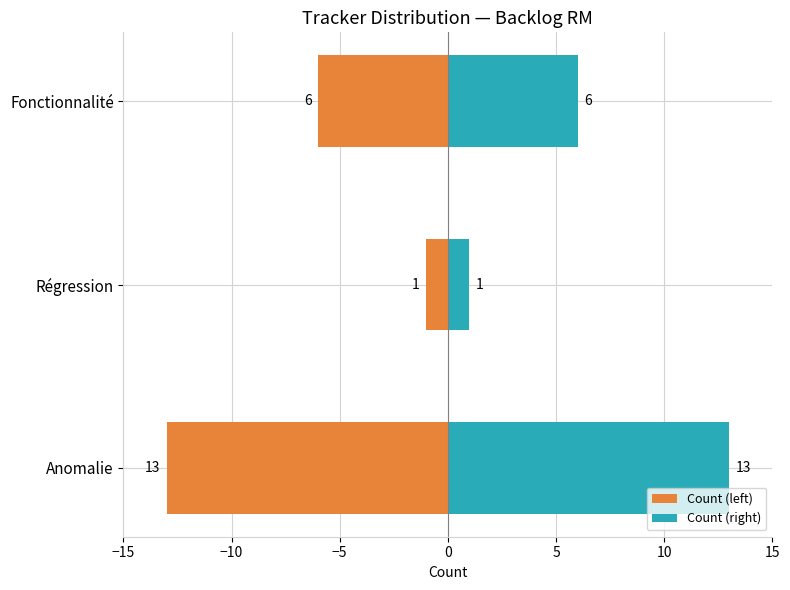

Between Anomalie and Régression, which series saw the biggest shift?

Count (left)